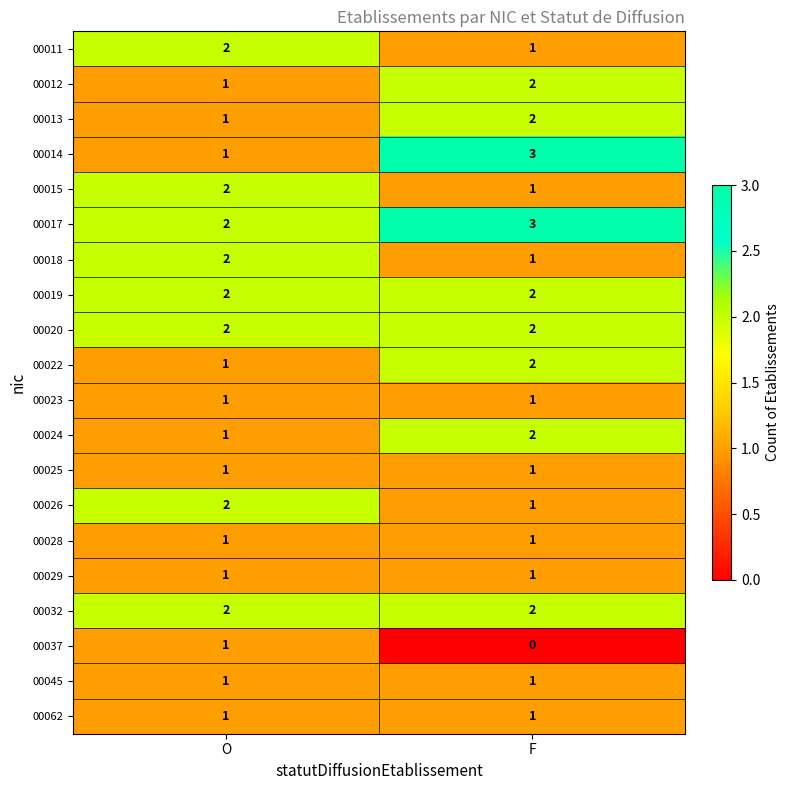

At which category is the sum across all series the highest?

F